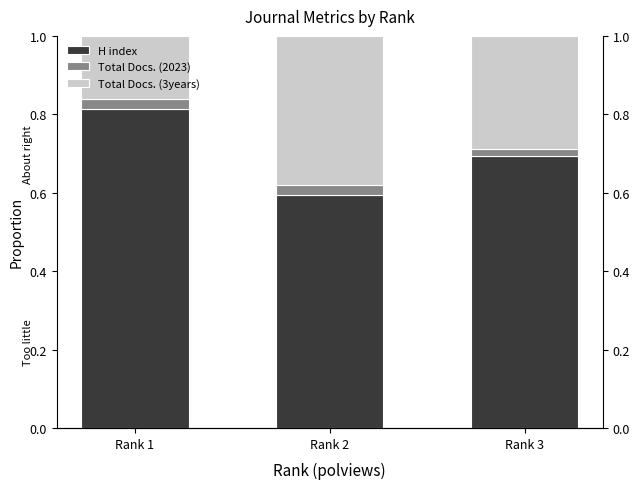

Which category has the highest value in the H index series?

Rank 1